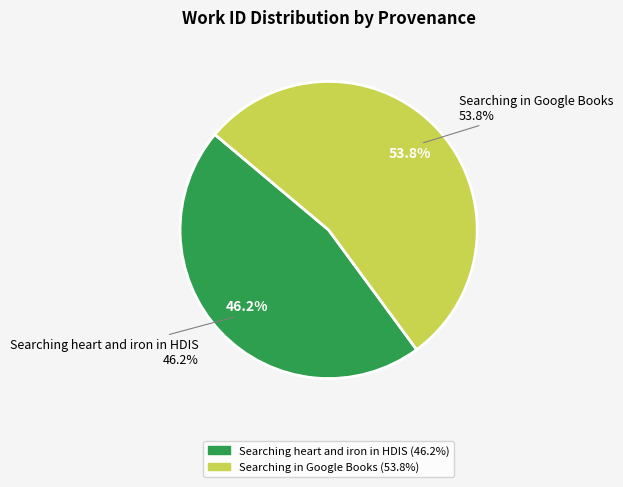

To the nearest percent, what percentage of the pie is Searching in Google Books?

54%